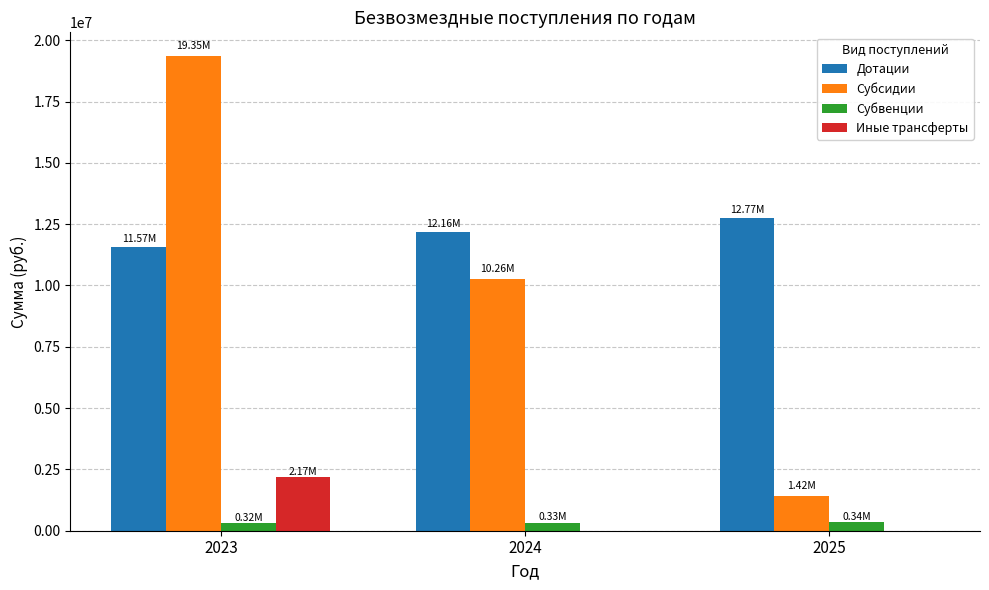

True or false: Субвенции has a value of 318120.0 at 2023.

True